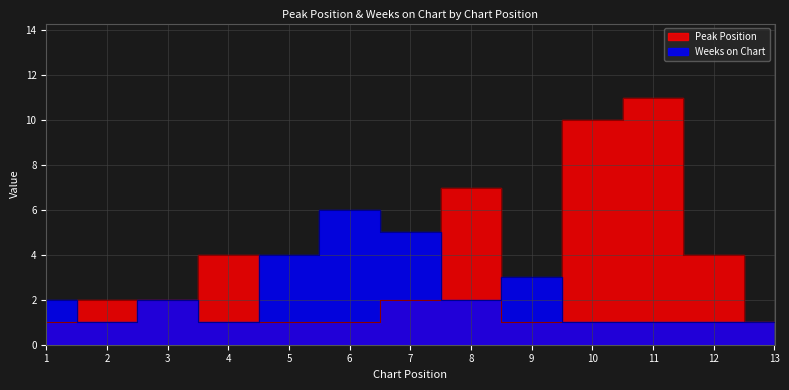

Which category has the lowest value across all series?

1